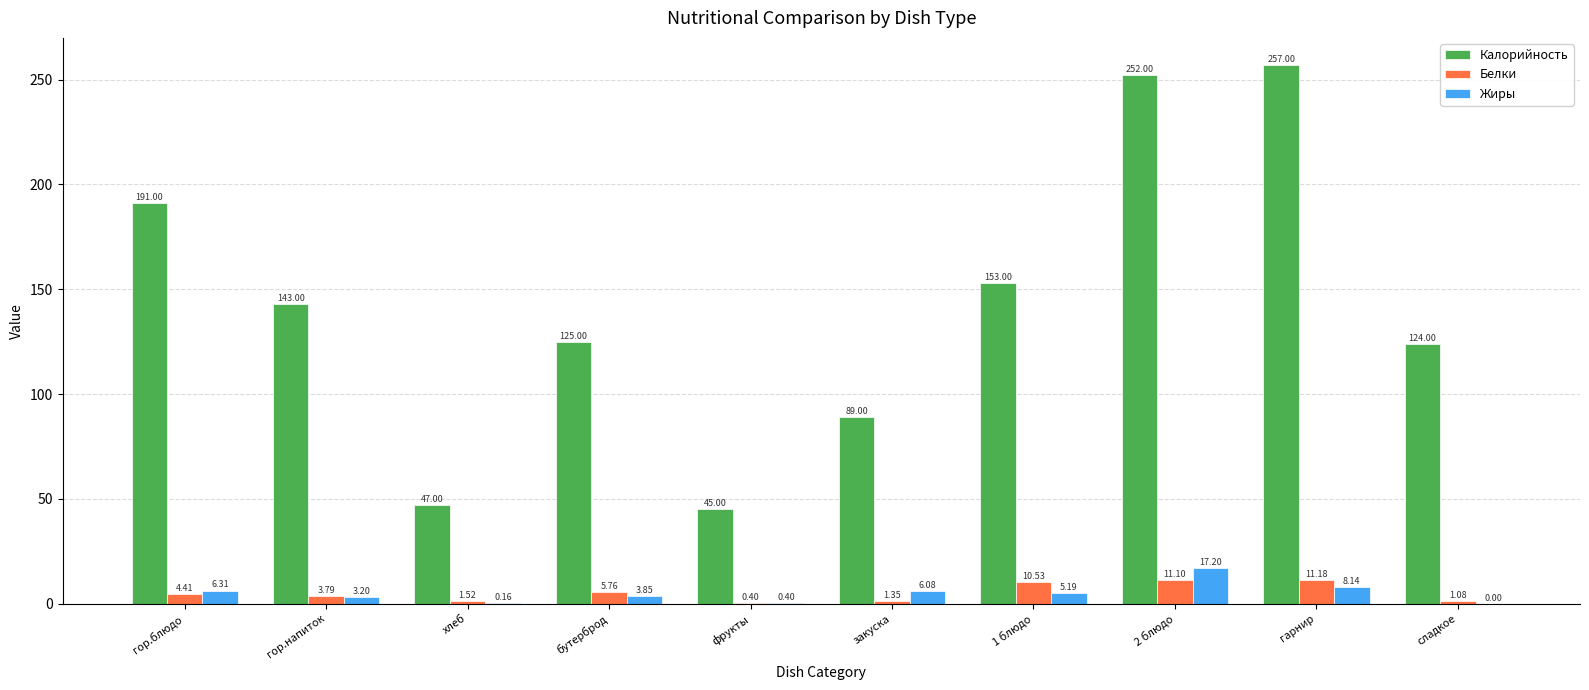

How many data points does each series have?

10